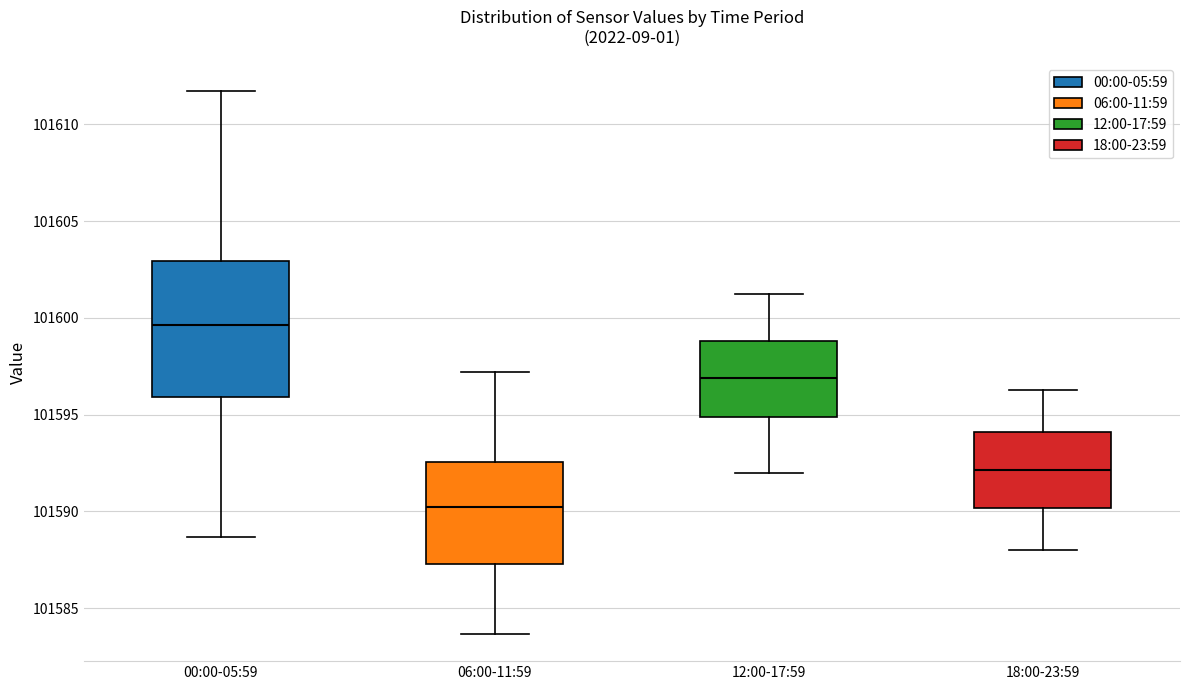

Where is the lower edge of the box for 12:00-17:59 on the y-axis? The values are not printed on the chart, so give them approximately, as read against the axis.

101595.0